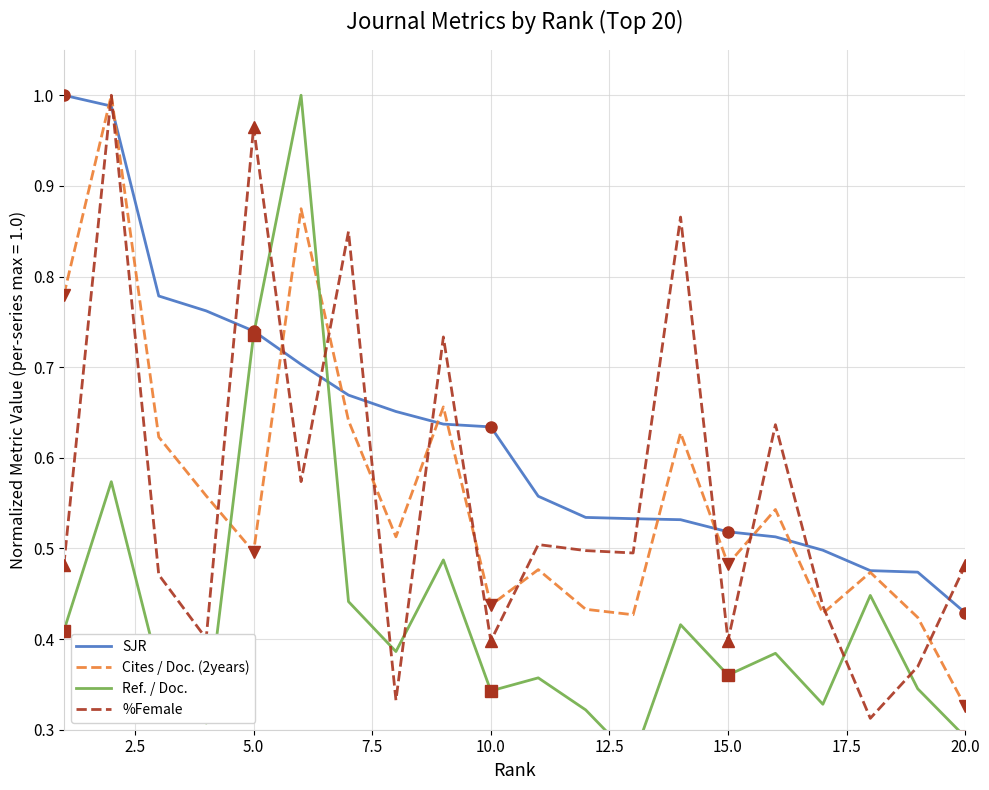

The Cites / Doc. (2years) series shows 0.5 at 5.0. True or false?

True